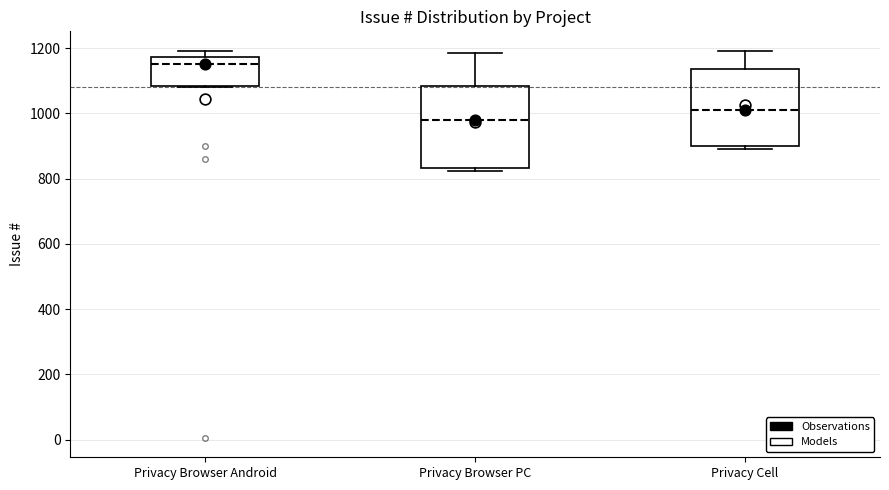

Which box's median line is the highest?

Privacy Browser Android